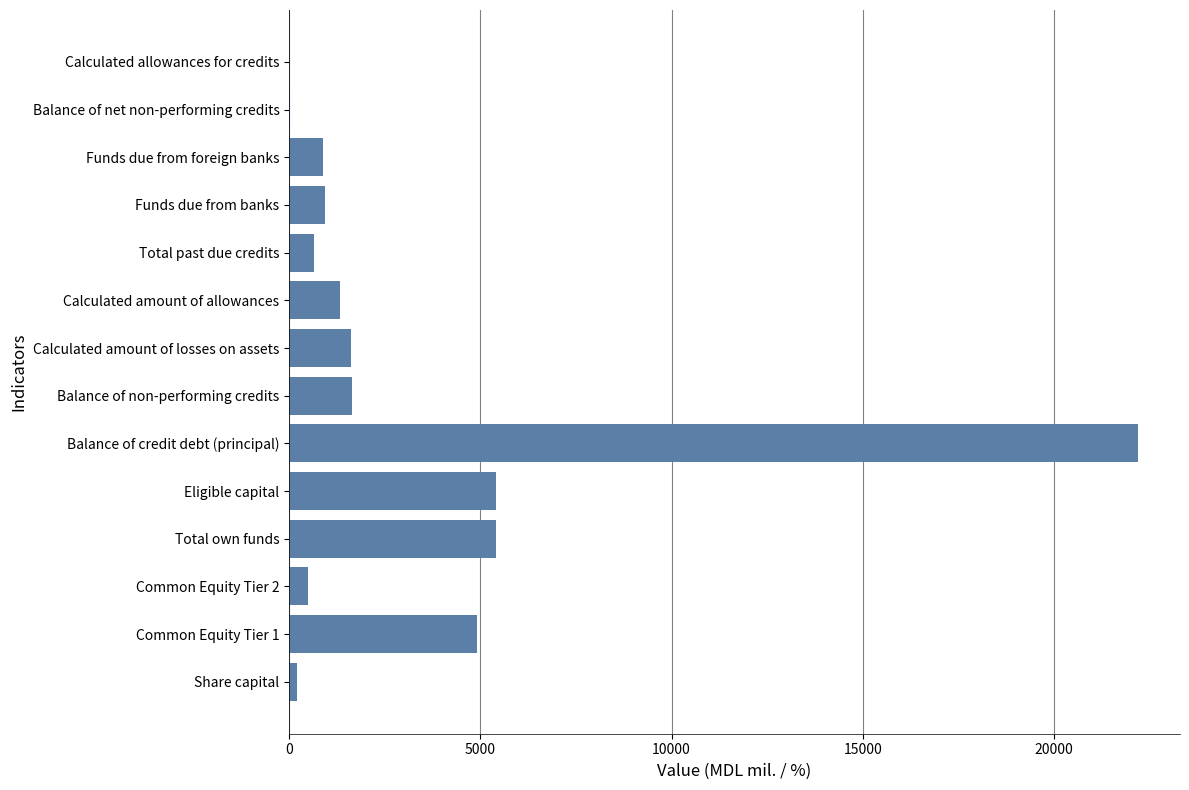

What value does the data have at Balance of non-performing credits?

1645.9